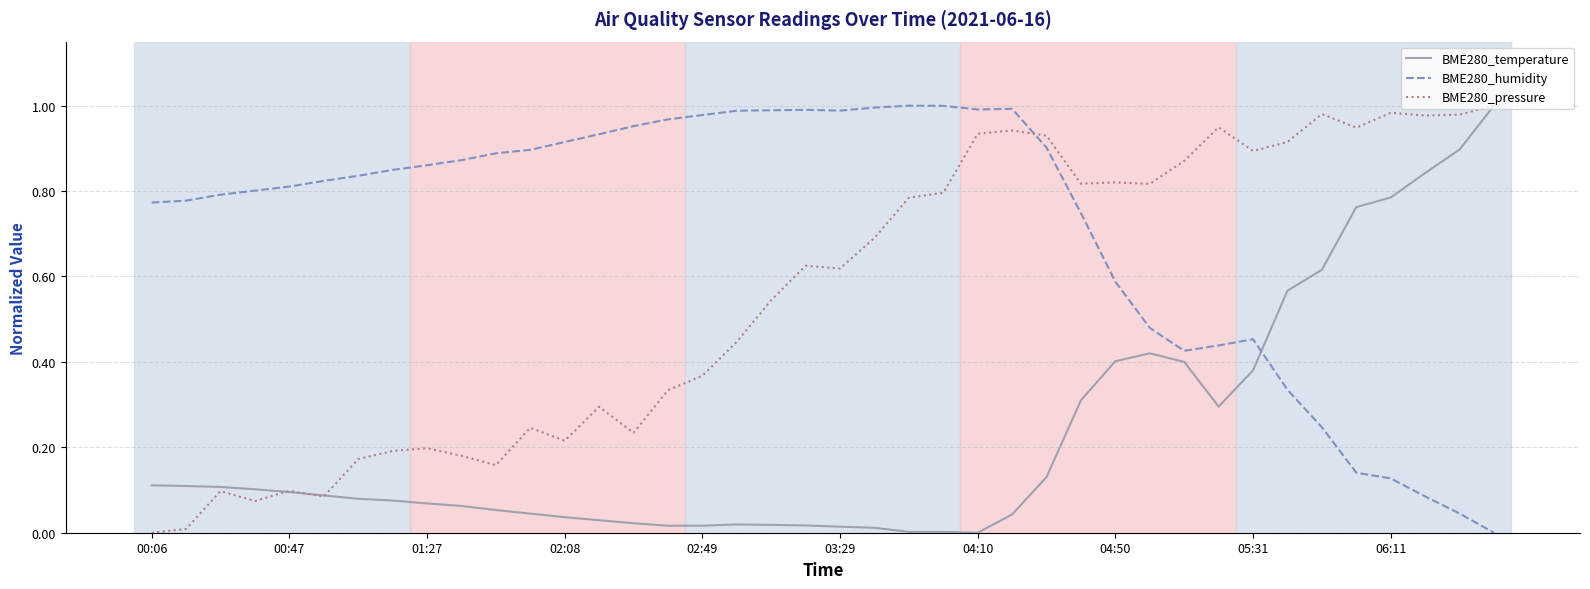

How many intersections are there between BME280_pressure and BME280_humidity?

1